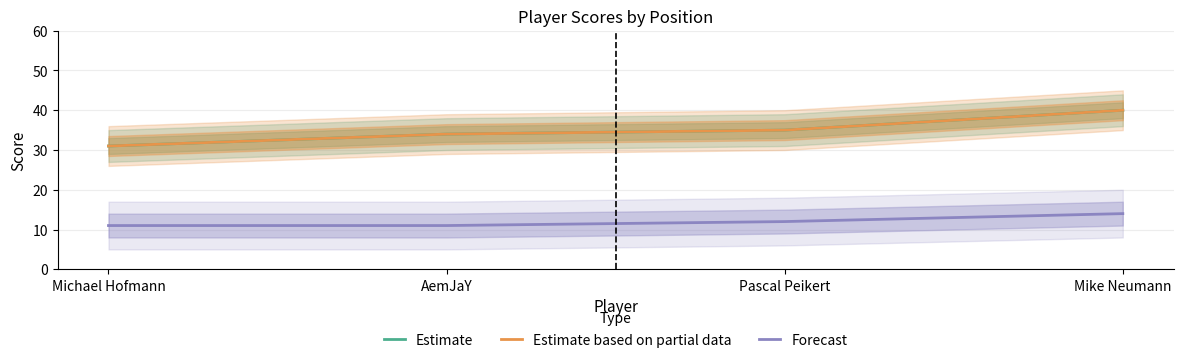

Which series has the largest total across all categories?

Estimate